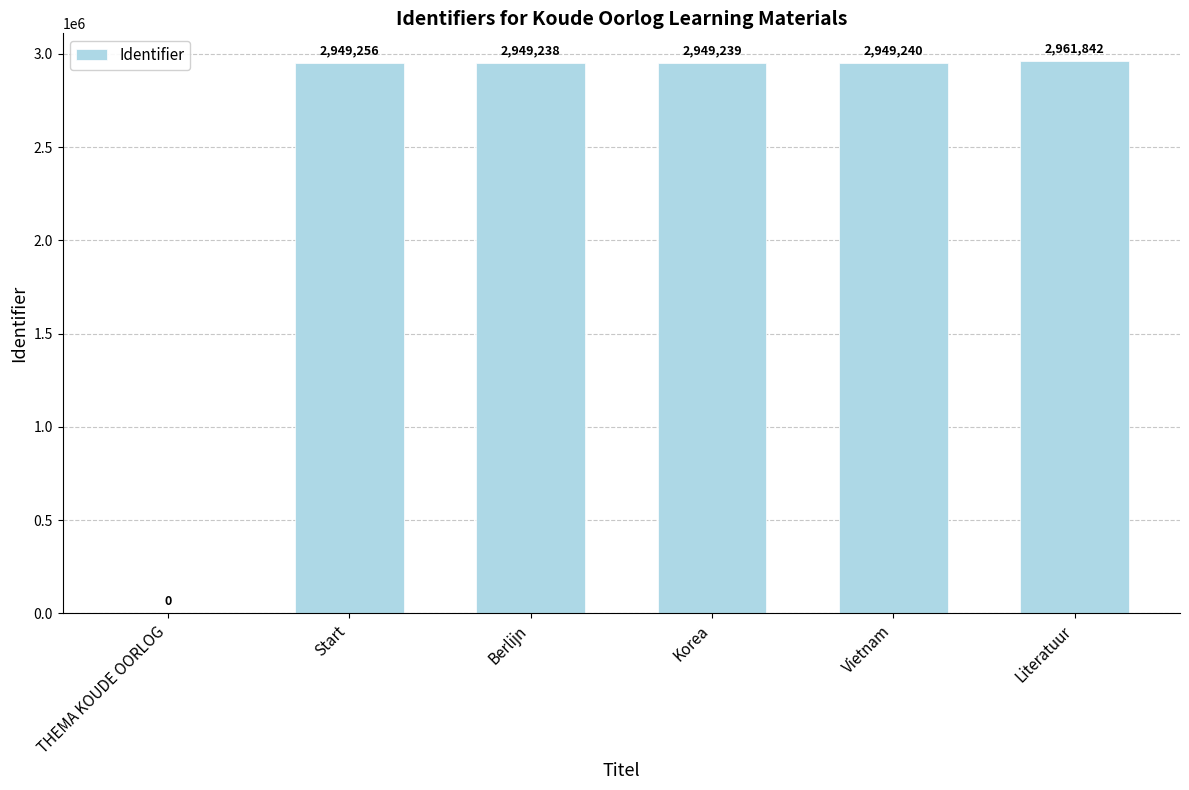

What is the change in value from Vietnam to Literatuur?

+12602